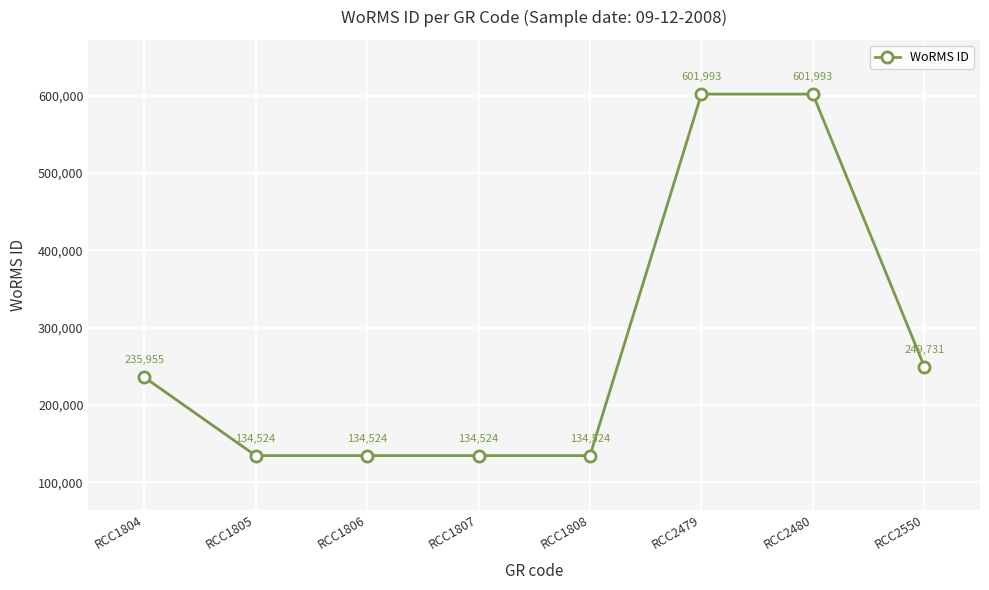

The value at RCC1805 is 209254. True or false?

False